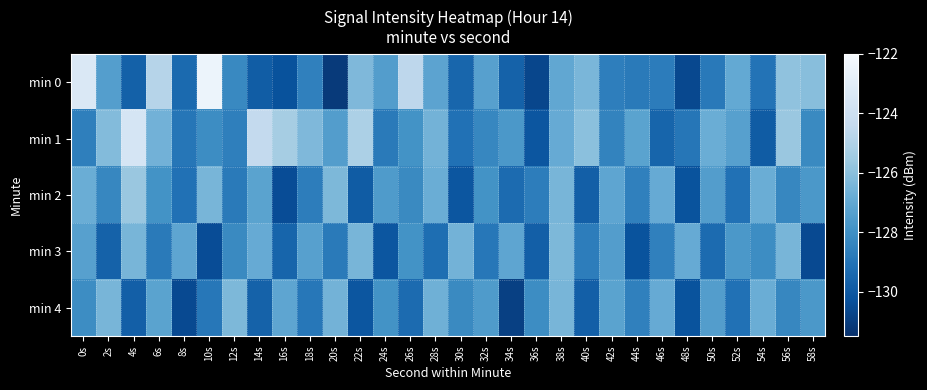

Reading left to right, list all the values displayed in this chart.

min 0: 0s=-123.4	2s=-127.4	4s=-129.7	6s=-124.8	8s=-129.4	10s=-122.5	12s=-128.2	14s=-129.9	16s=-130.3	18s=-128.6	20s=-131.1	22s=-126.3	24s=-127.4	26s=-124.6	28s=-127.2	30s=-129.5	32s=-127.3	34s=-129.7	36s=-130.7	38s=-127.0	40s=-126.4	42s=-128.6	44s=-128.8	46s=-128.7	48s=-130.6	50s=-128.8	52s=-127.0	54s=-129.0	56s=-125.9	58s=-126.1
min 1: 0s=-128.6	2s=-126.2	4s=-123.6	6s=-126.6	8s=-128.9	10s=-128.1	12s=-128.6	14s=-124.4	16s=-125.3	18s=-126.3	20s=-127.5	22s=-125.1	24s=-128.8	26s=-127.9	28s=-126.5	30s=-129.1	32s=-128.3	34s=-127.7	36s=-130.1	38s=-126.9	40s=-126.0	42s=-128.4	44s=-127.2	46s=-129.6	48s=-128.9	50s=-126.8	52s=-127.3	54s=-129.9	56s=-125.7	58s=-128.2
min 2: 0s=-126.8	2s=-128.3	4s=-125.7	6s=-127.9	8s=-129.1	10s=-126.5	12s=-128.8	14s=-127.2	16s=-130.4	18s=-128.7	20s=-126.3	22s=-129.9	24s=-127.6	26s=-128.2	28s=-126.8	30s=-130.1	32s=-127.9	34s=-129.3	36s=-128.7	38s=-126.5	40s=-129.8	42s=-127.1	44s=-128.6	46s=-126.9	48s=-130.2	50s=-127.5	52s=-129.1	54s=-126.8	56s=-128.3	58s=-127.7
min 3: 0s=-127.3	2s=-129.7	4s=-126.5	6s=-128.8	8s=-127.1	10s=-130.4	12s=-128.2	14s=-126.9	16s=-129.6	18s=-127.3	20s=-128.8	22s=-126.5	24s=-130.1	26s=-127.9	28s=-129.2	30s=-126.6	32s=-128.9	34s=-127.1	36s=-129.8	38s=-126.3	40s=-128.7	42s=-127.5	44s=-130.2	46s=-128.6	48s=-126.9	50s=-129.3	52s=-127.7	54s=-128.1	56s=-126.5	58s=-130.6
min 4: 0s=-128.1	2s=-126.5	4s=-129.8	6s=-127.2	8s=-130.6	10s=-128.9	12s=-126.3	14s=-129.7	16s=-127.1	18s=-128.9	20s=-126.6	22s=-130.1	24s=-127.9	26s=-129.3	28s=-126.7	30s=-128.2	32s=-127.6	34s=-130.9	36s=-128.1	38s=-126.5	40s=-129.8	42s=-127.2	44s=-128.6	46s=-126.9	48s=-130.2	50s=-127.5	52s=-129.1	54s=-126.8	56s=-128.3	58s=-127.7